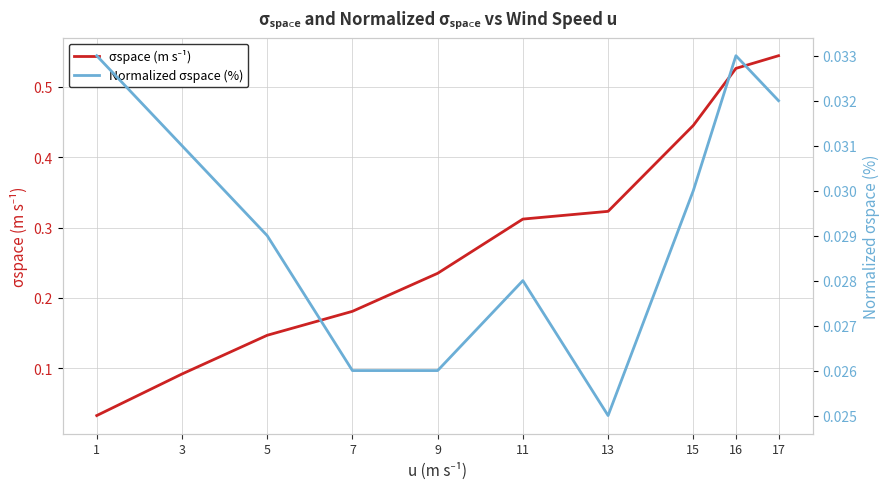

At 17, list the series in order from smallest to largest.

Normalized σspace (%), σspace (m s⁻¹)